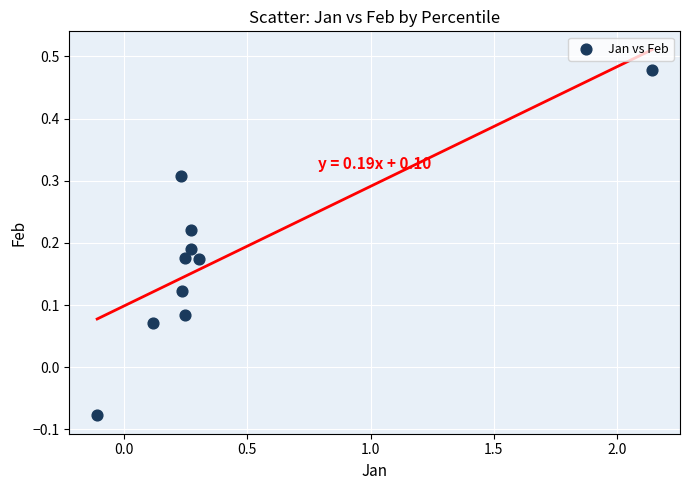

What is the average X value?

0.4